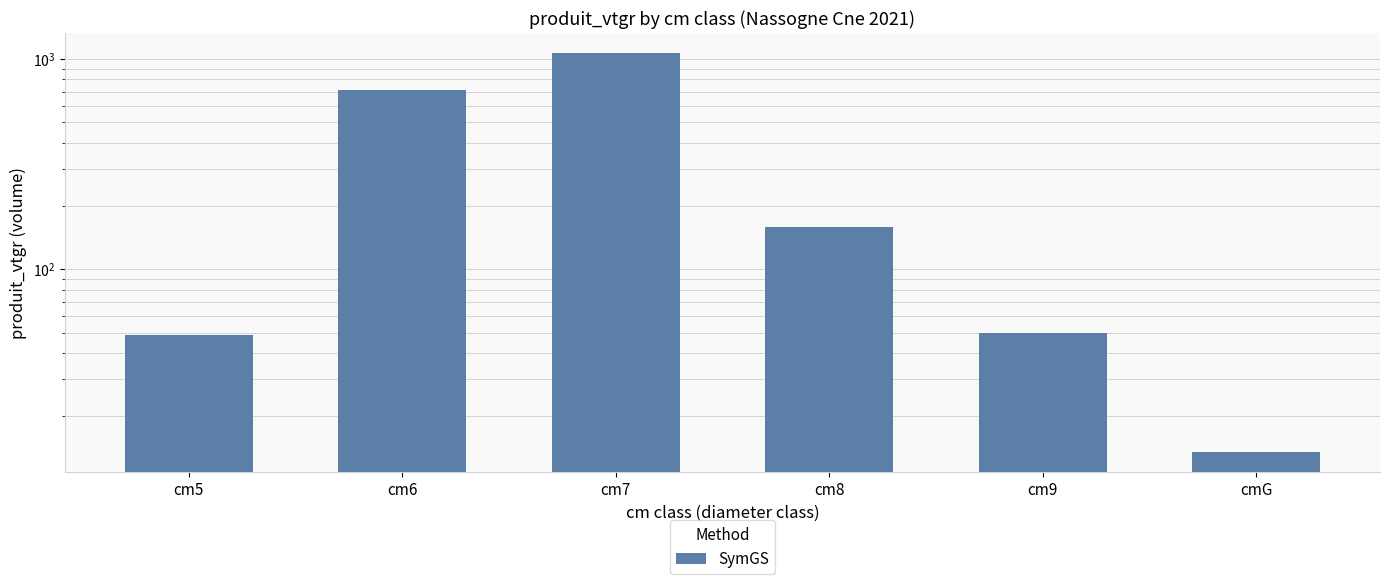

The value at cm8 is 78.9. True or false?

False